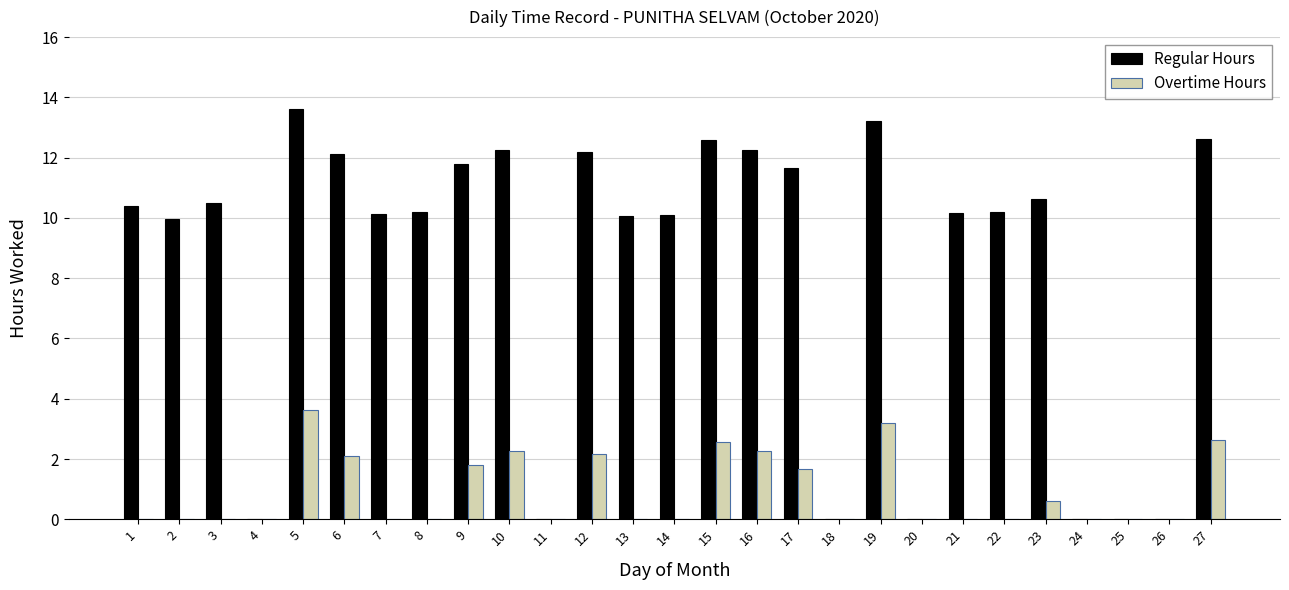

What is the spread (max minus min) of values at 7?

10.1